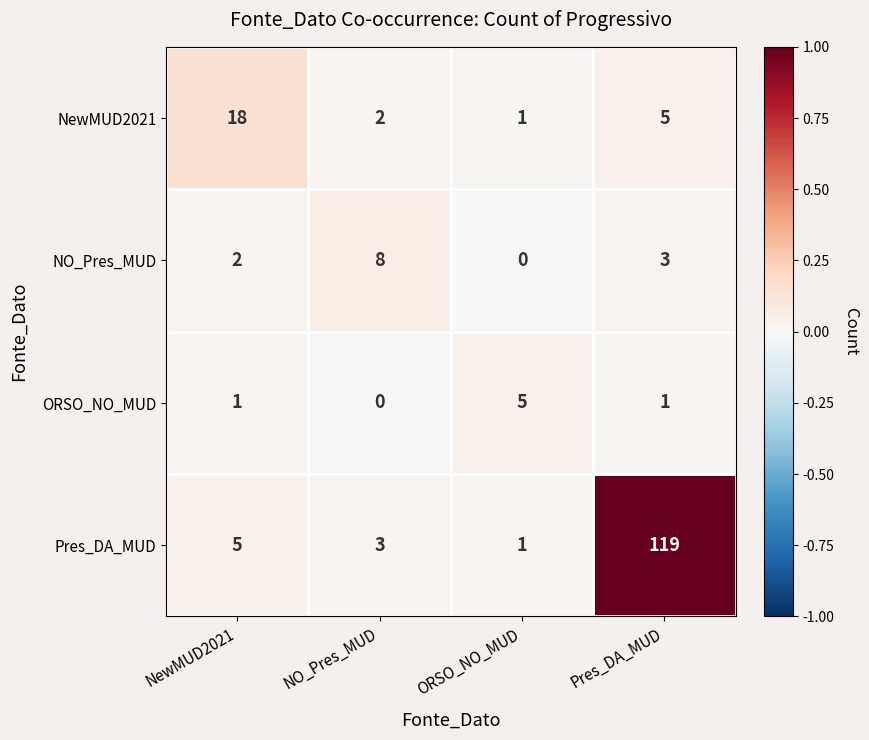

Which series has the largest total across all categories?

Pres_DA_MUD